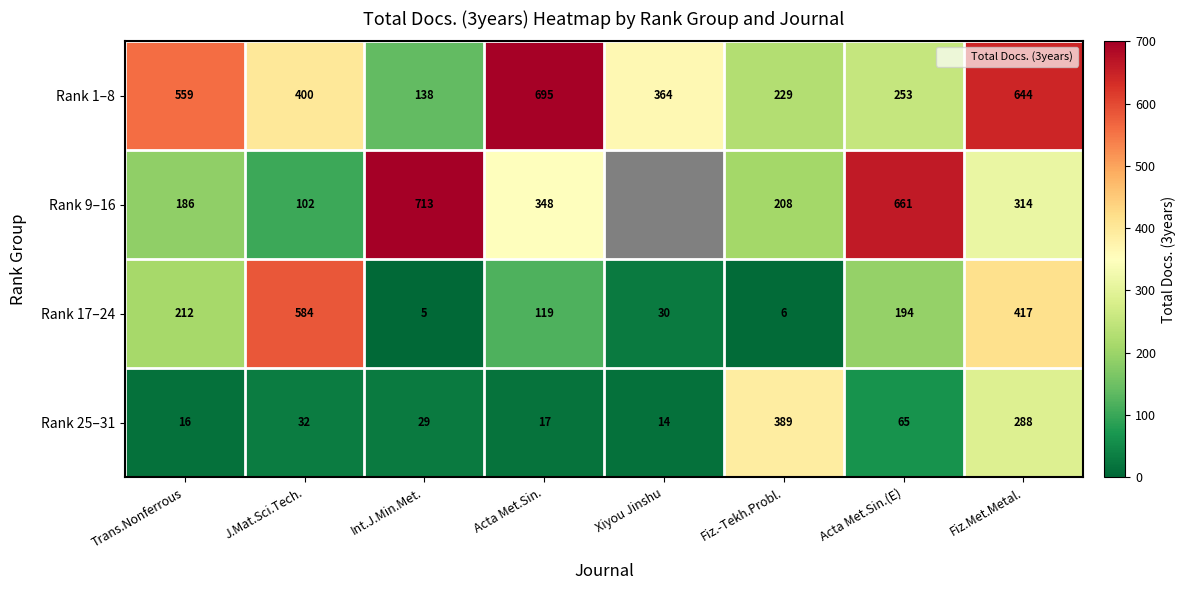

The value of Rank 9–16 at Fiz.-Tekh.Probl. is 208. True or false?

True